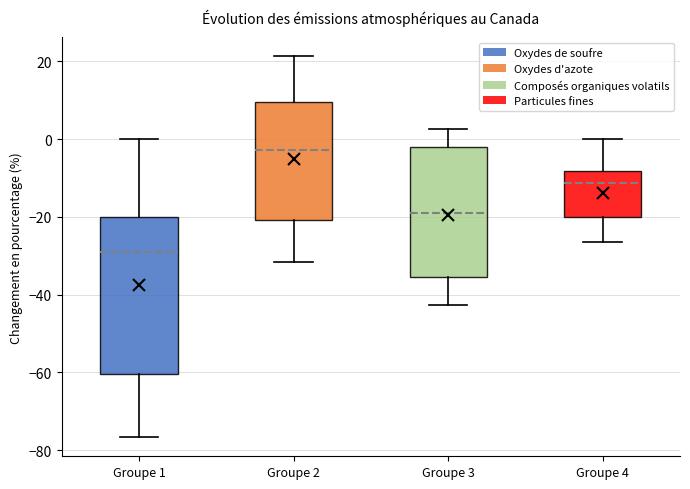

Reading left to right, transcribe this box plot: for each box, give where its median line is, the range the box spans, and where its two whiskers end, as read against the y-axis. The values are not printed on the chart, so give them approximately, as read against the axis.

Groupe 1: median -28, box -60 to -20, whiskers -76 to 0
Groupe 2: median -2, box -20 to 10, whiskers -32 to 22
Groupe 3: median -20, box -36 to -2, whiskers -42 to 2
Groupe 4: median -12, box -20 to -8, whiskers -26 to 0